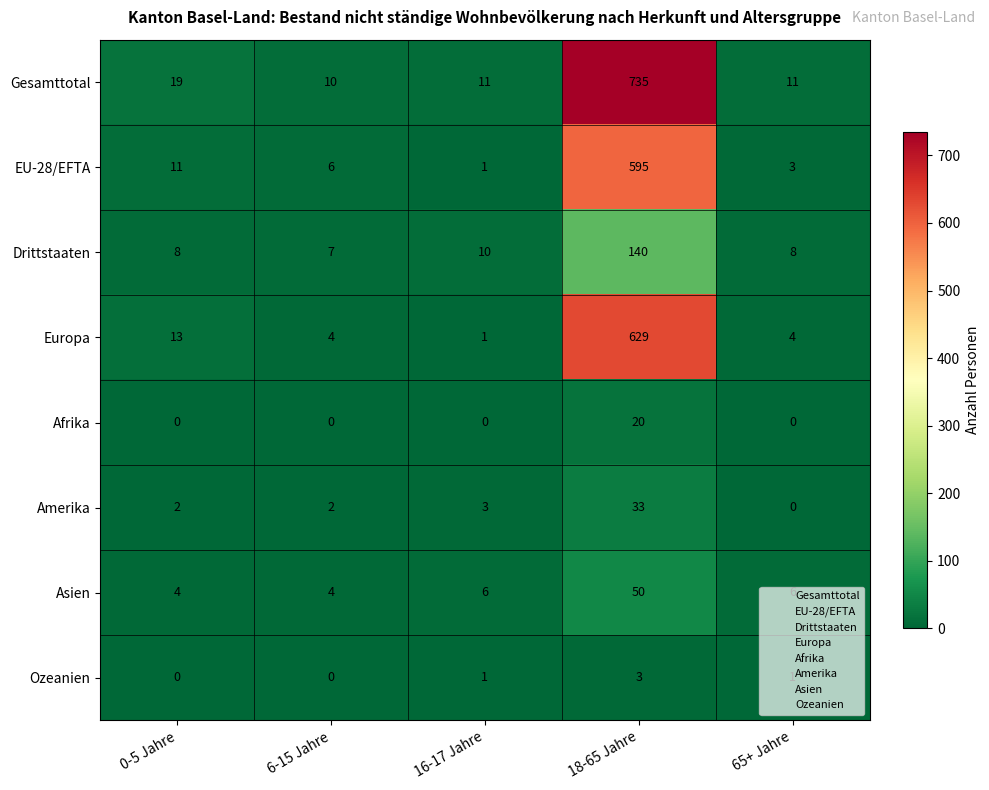

Which category has the highest value across all series?

18-65 Jahre